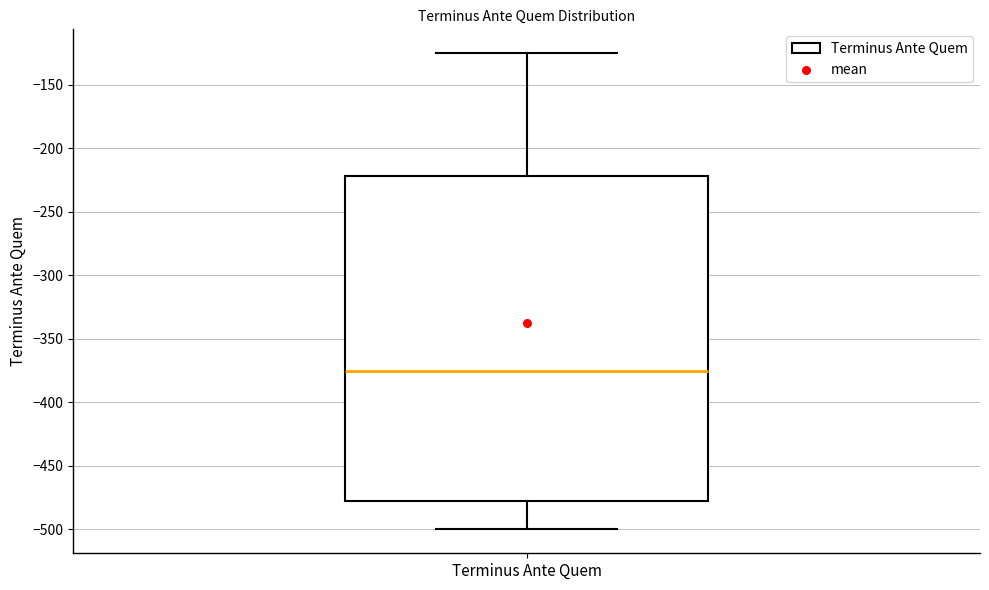

Read this box plot against the y-axis: the position of the median line, the range covered by the box, and the ends of both whiskers. The values are not printed on the chart, so give them approximately, as read against the axis.

median -375, box -475 to -220, whiskers -500 to -125